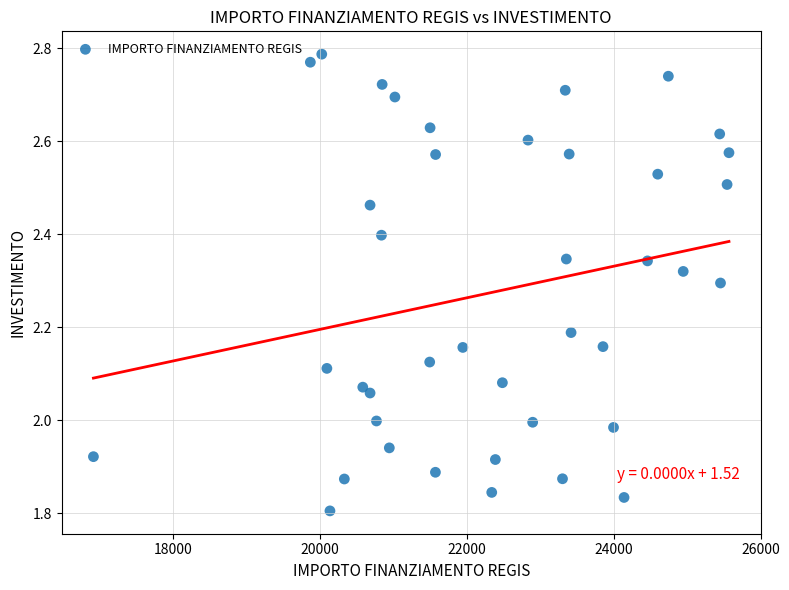

What is the range of Y values (max minus min)?

1.0